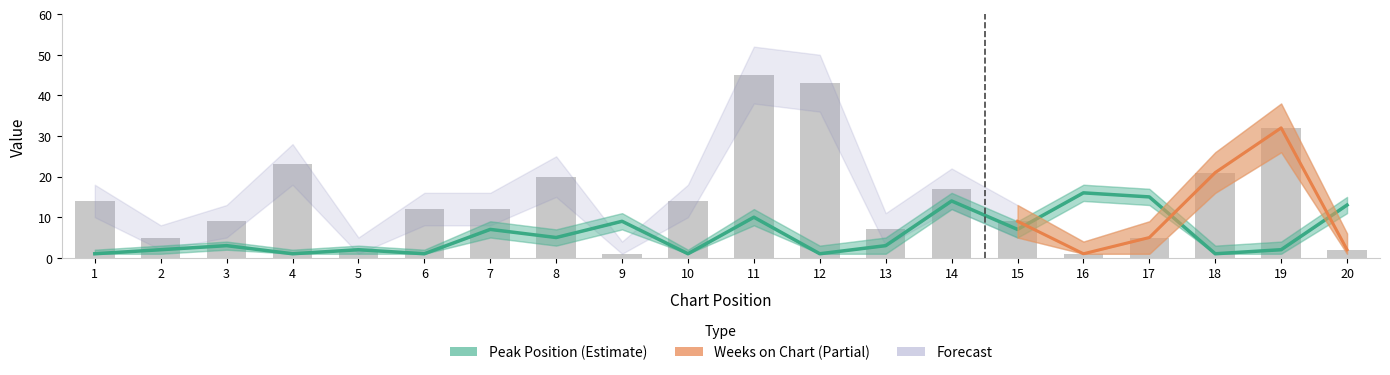

What is the difference between the highest and lowest values at 20?

11